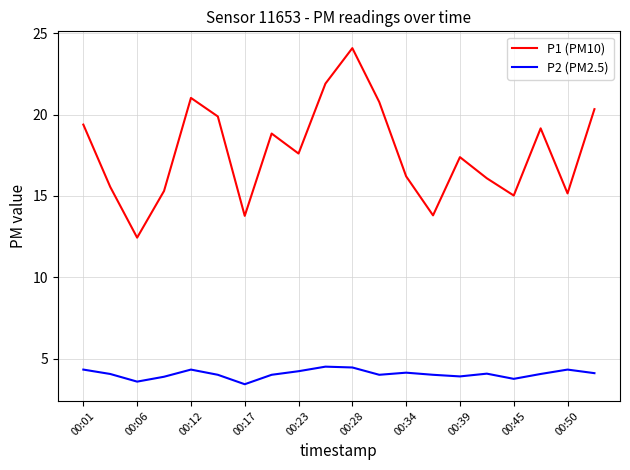

True or false: P1 (PM10) and P2 (PM2.5) cross at least once.

False